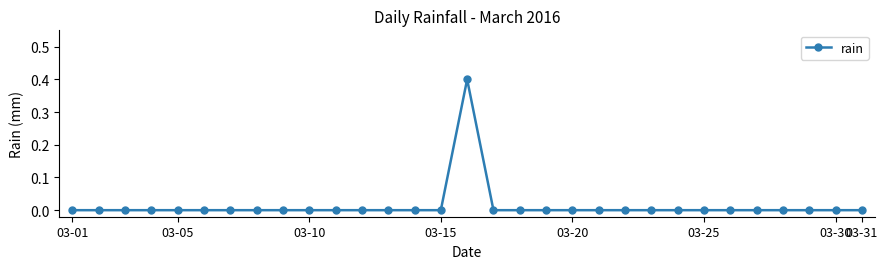

What is the difference between the maximum and minimum values?

0.4